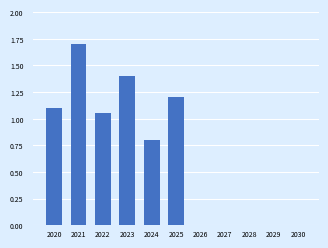

The chart shows a value of 1.9 at 2025. True or false?

False